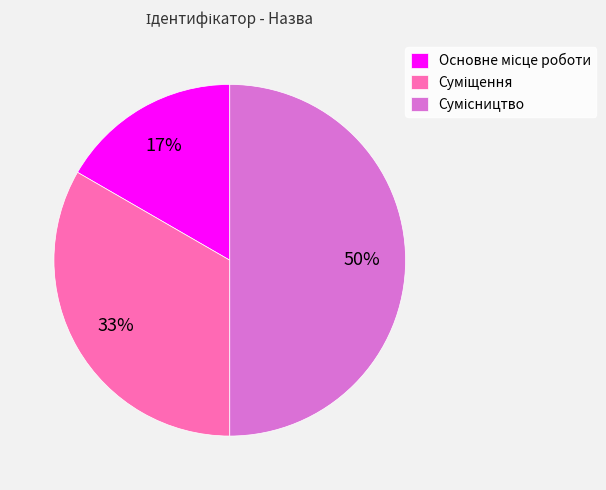

To the nearest percent, what is the difference between the largest and smallest slice percentages?

33%